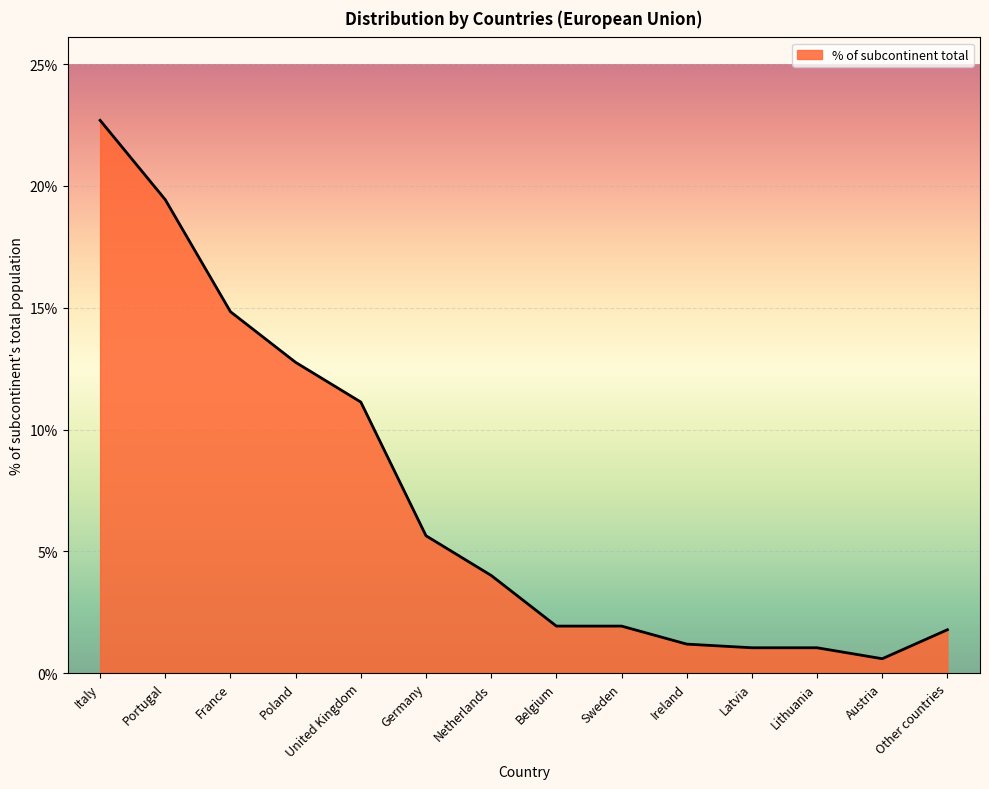

True or false: the data shows 1.8 at Other countries.

True